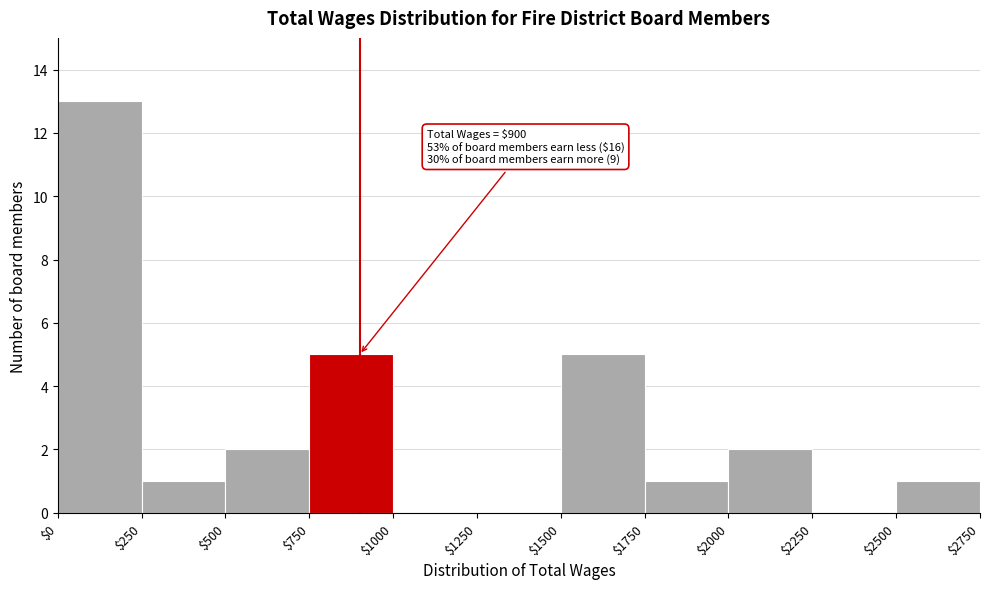

Which range on the x-axis has the tallest bar?

$0 to $250